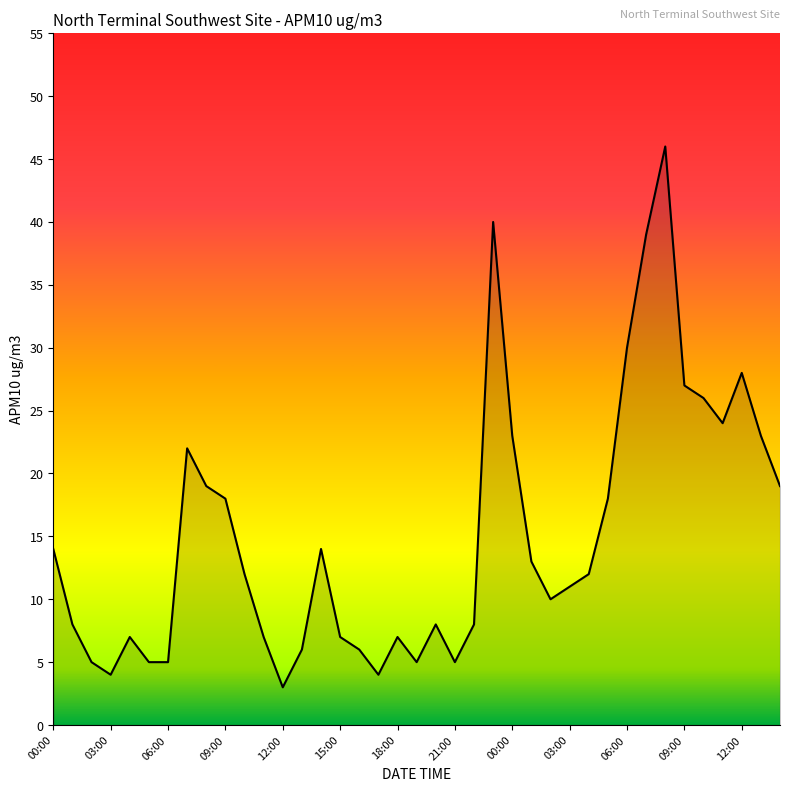

What is the maximum value shown in the chart?

46